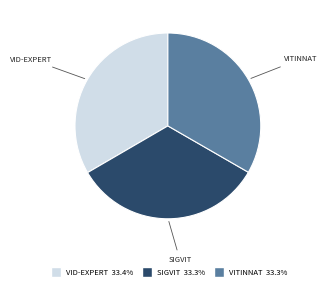

Does any single category account for the majority?

No